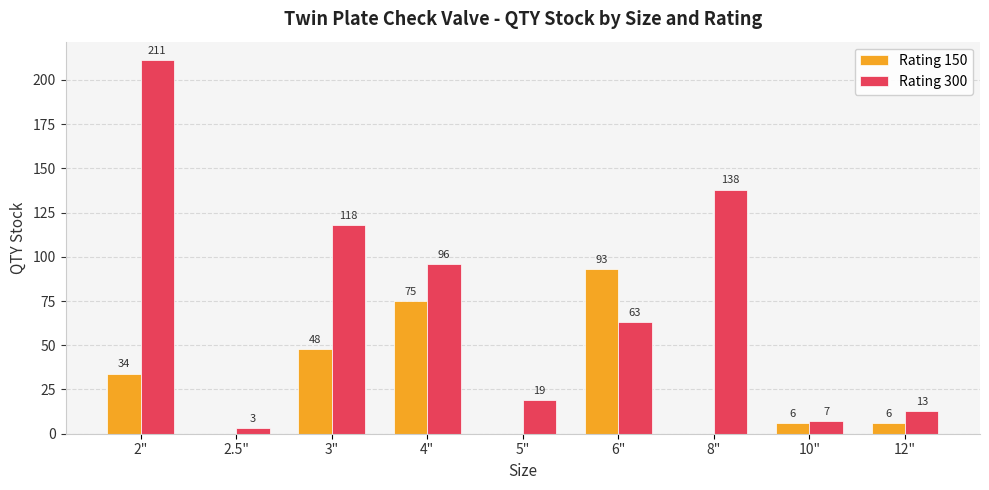

What is the maximum value for Rating 150?

93